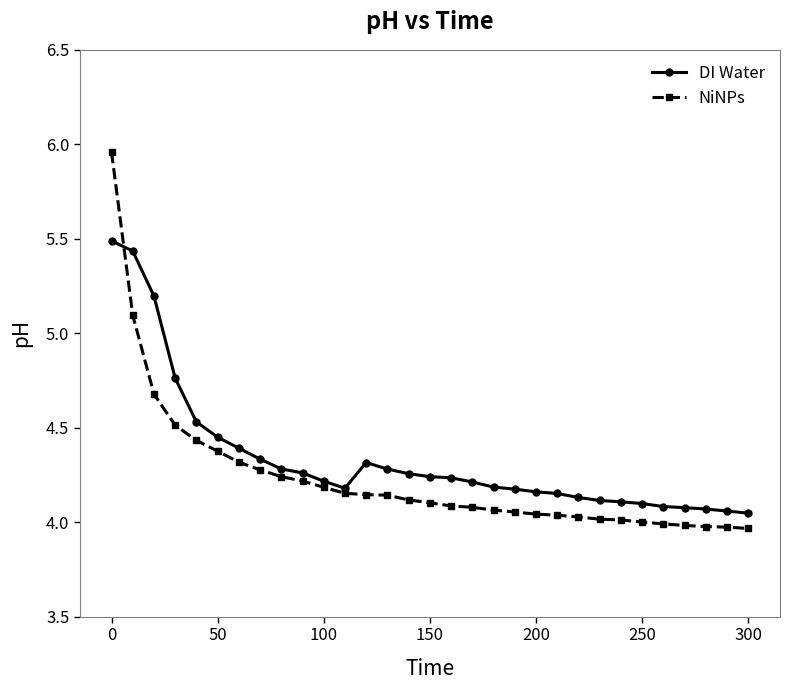

Which series has the widest spread of values?

NiNPs